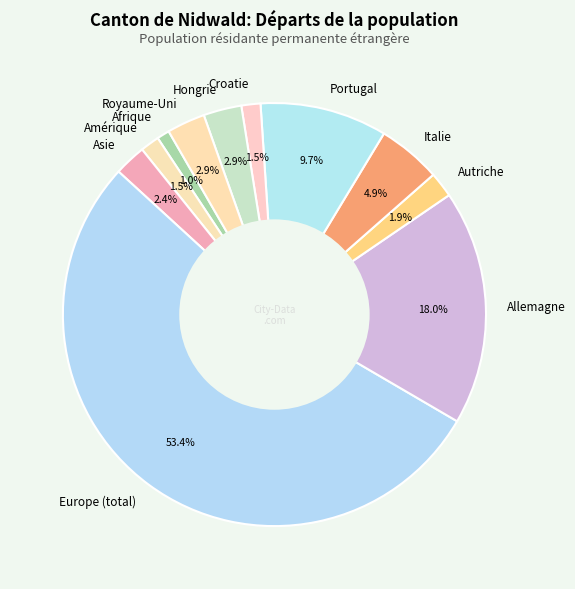

Do Autriche and Amérique together represent more than half of the pie?

No